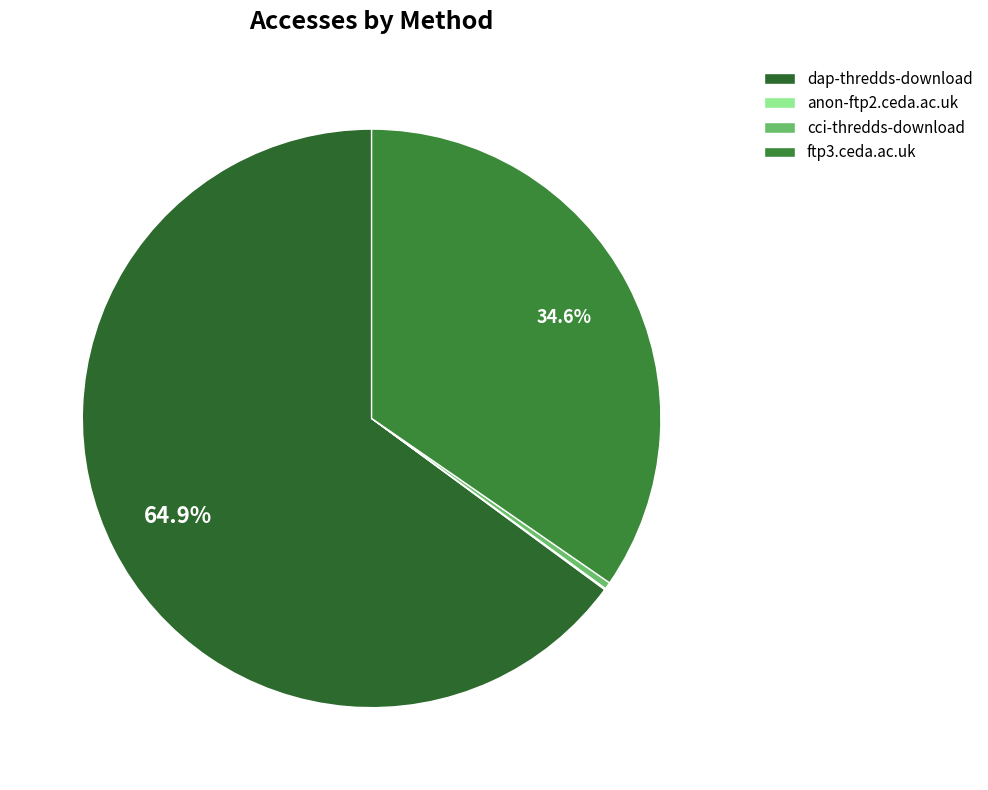

Count the number of slices in the pie.

4